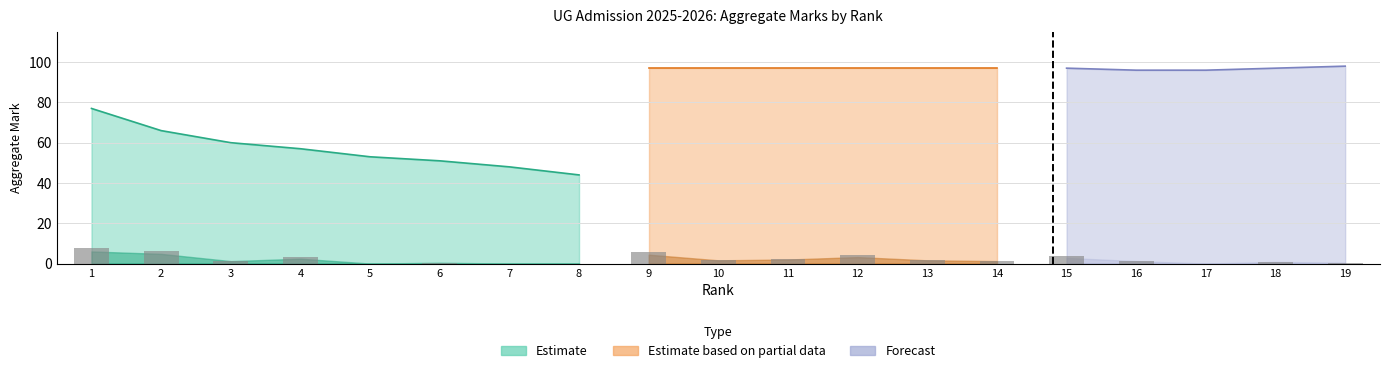

How many bars are there in each group?

3